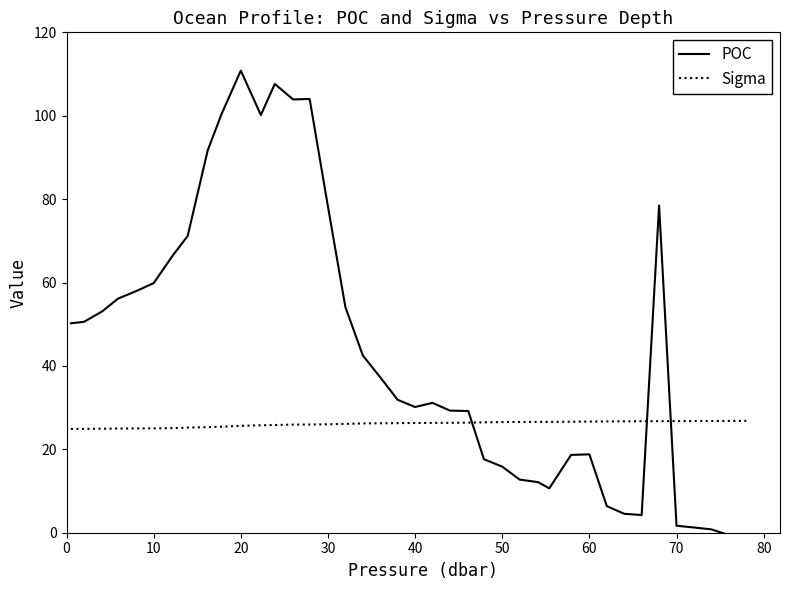

What is the difference between the maximum and minimum values in the POC series?

111.8